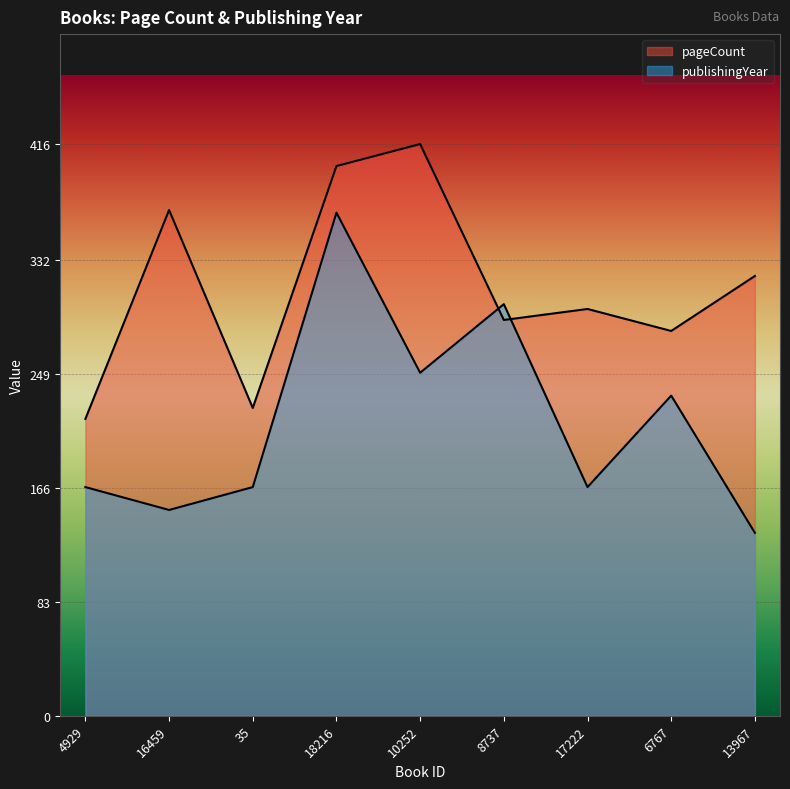

True or false: publishingYear has more than 2 interior local peaks.

True